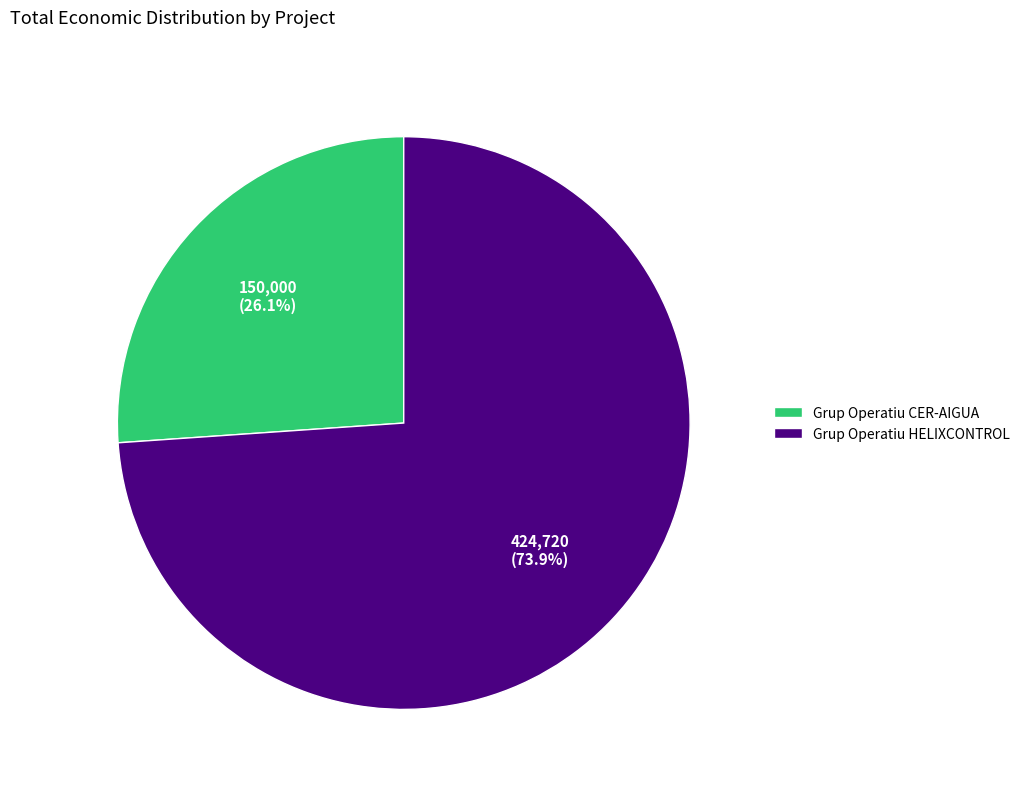

Is it true that Grup Operatiu CER-AIGUA is 26% of the pie?

True